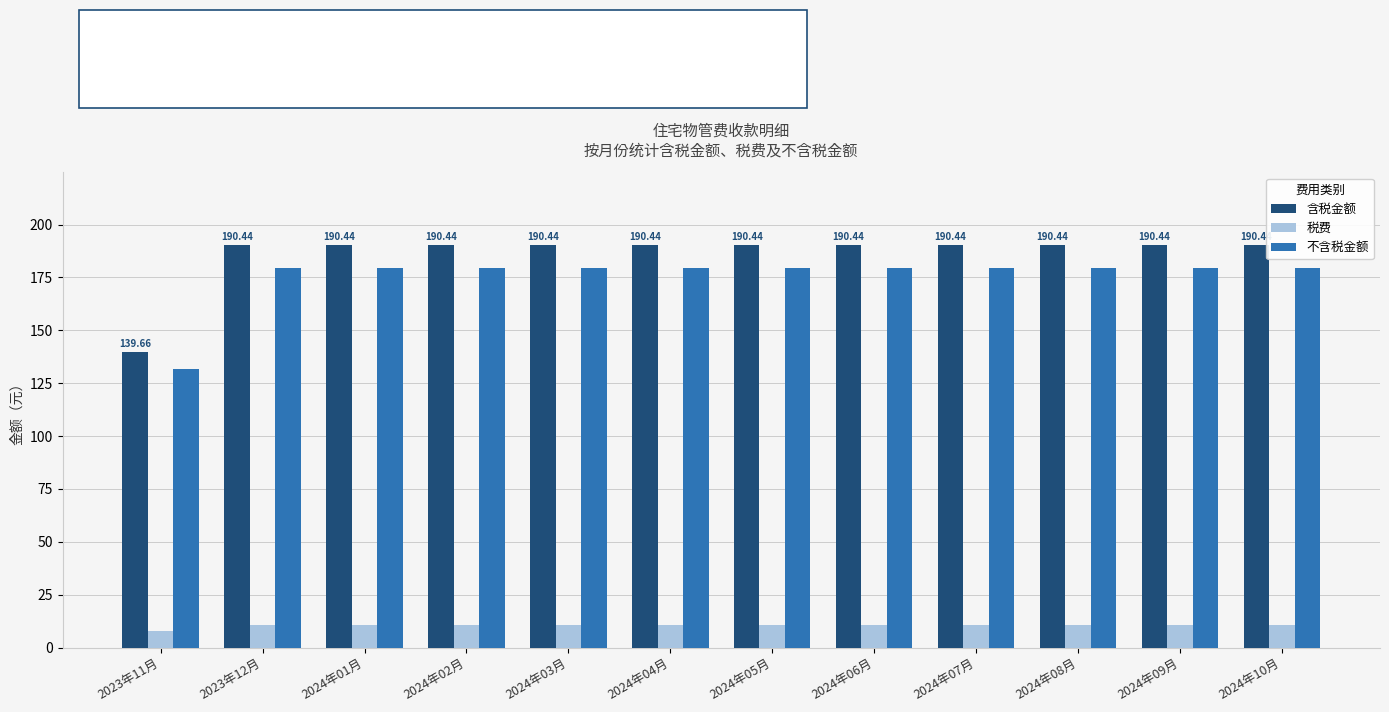

What is the difference between the highest and lowest values at 2024年07月?

179.7